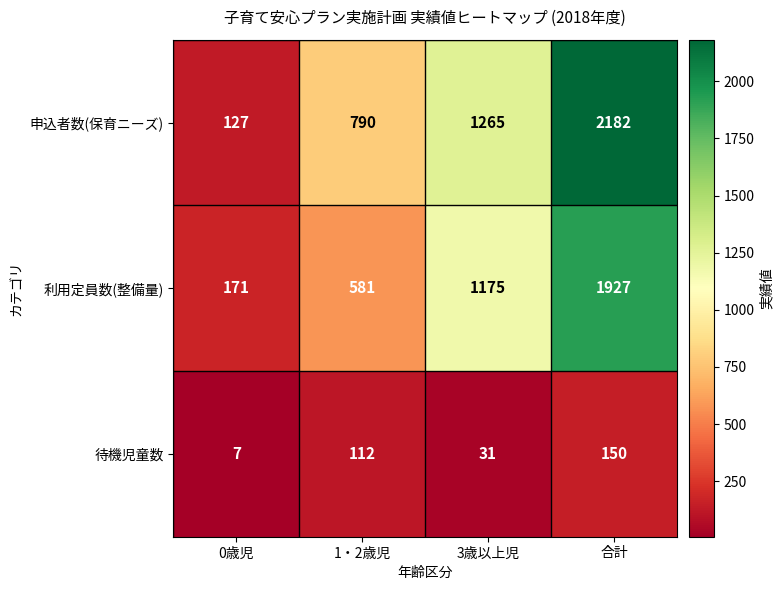

Which category has the lowest value in the 申込者数(保育ニーズ) series?

0歳児